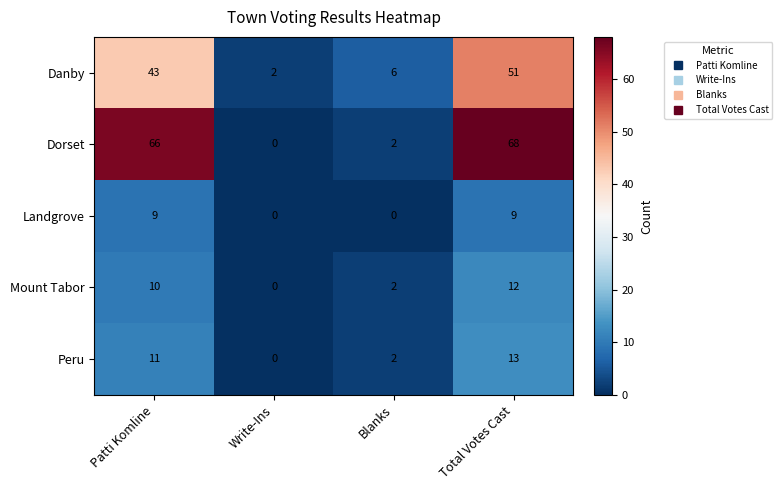

Read the Dorset value at Patti Komline, to the nearest 5.

65